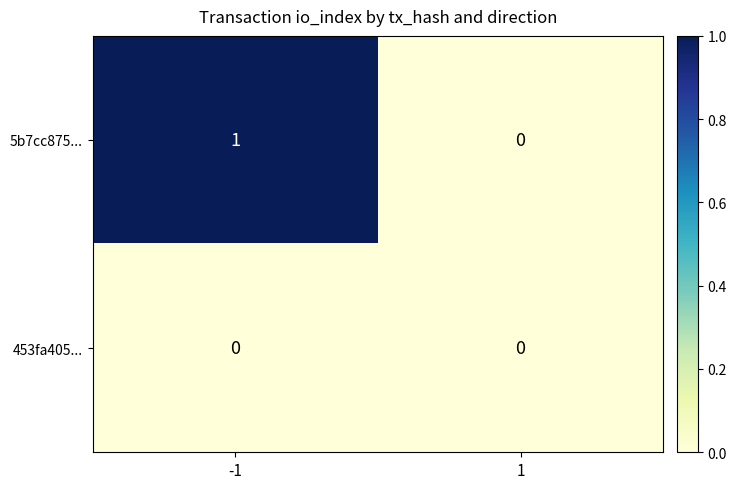

Is the value of 453fa405... at 1 greater than the value of 5b7cc875... at -1?

No